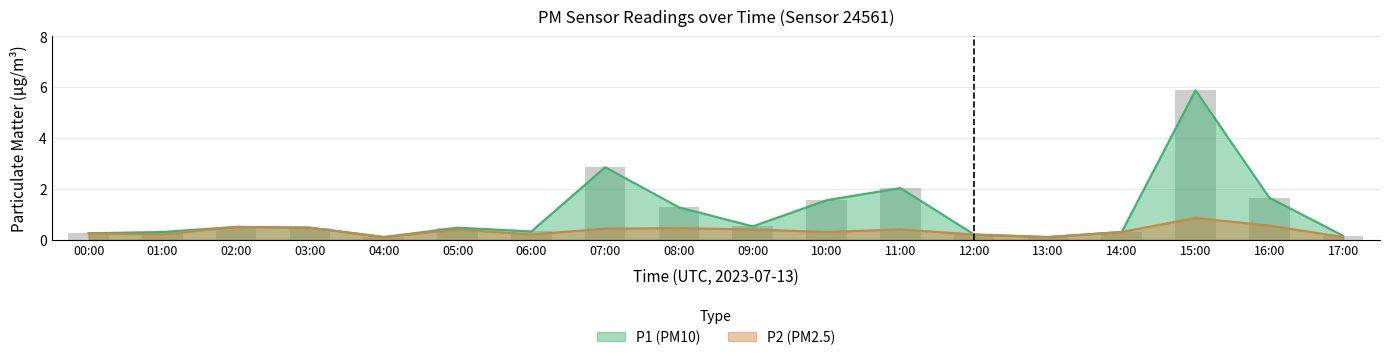

What is the sum of all P2 values?

6.2